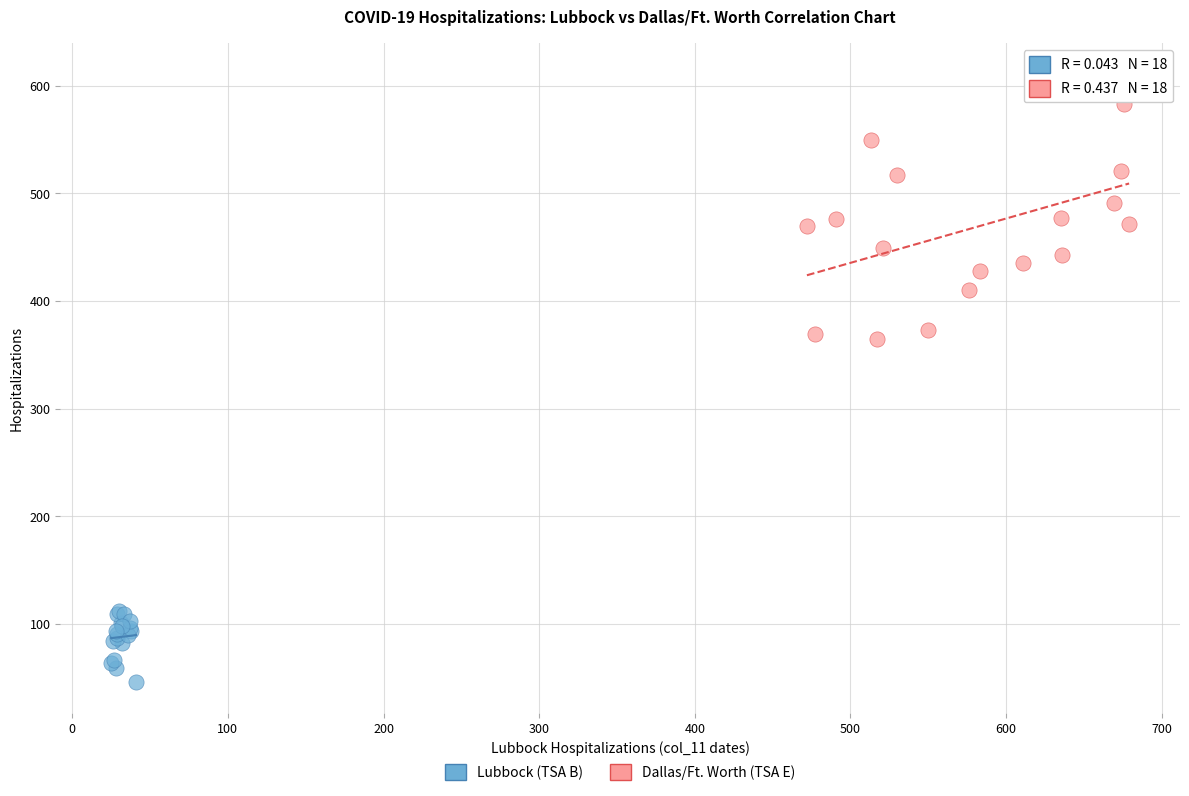

Which series reaches the minimum Y coordinate?

Lubbock (TSA B)